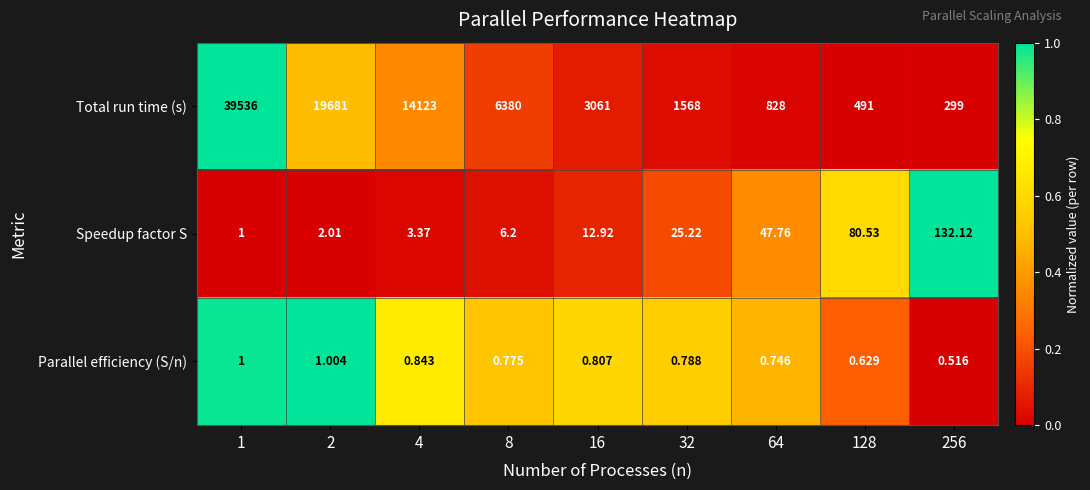

Which series has the largest total across all categories?

Total run time (s)